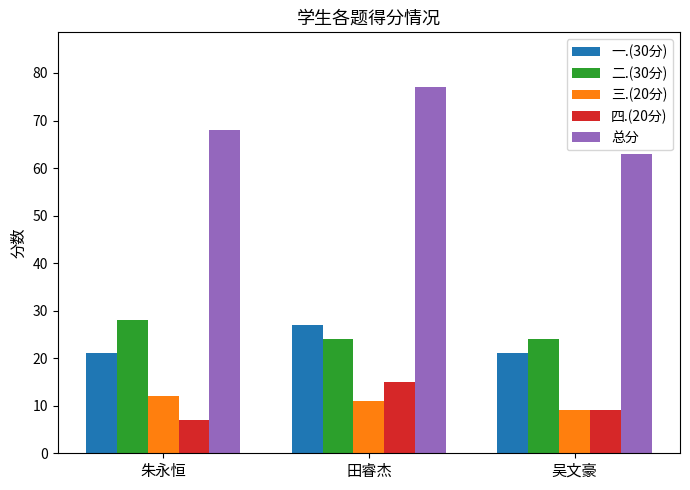

What position from the right is 吴文豪?

1